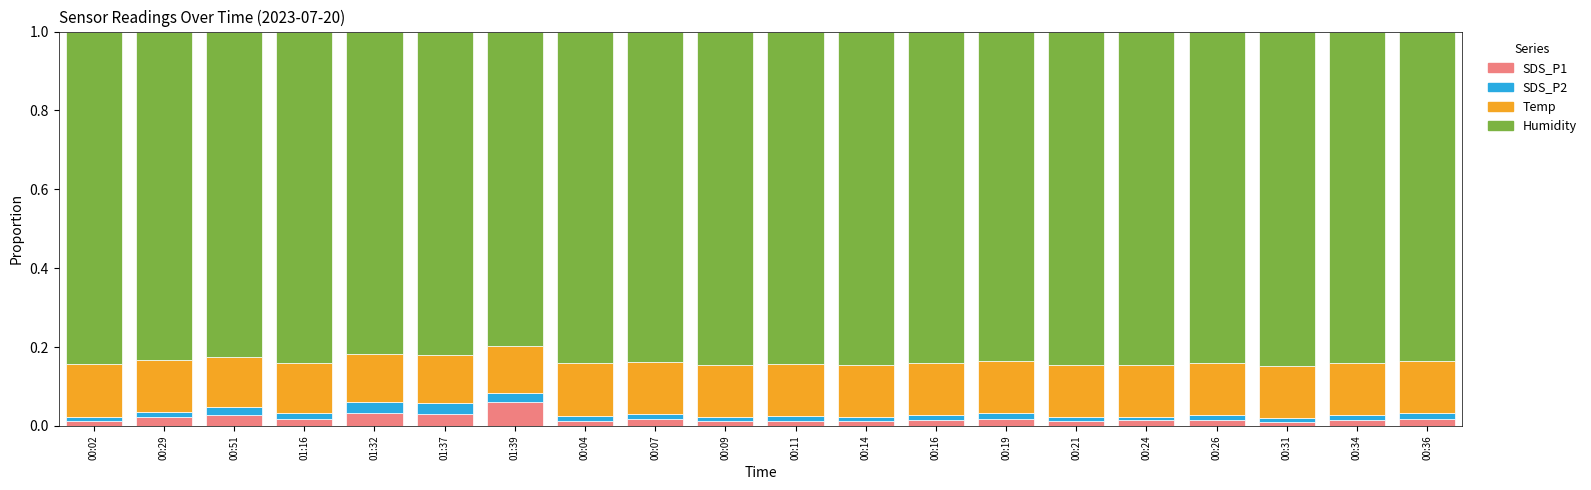

At which label does SDS_P1 reach its peak?

01:39